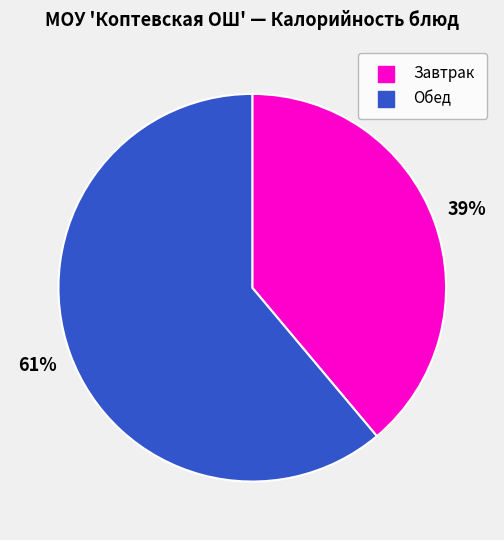

To the nearest percent, what is the average slice percentage?

50%